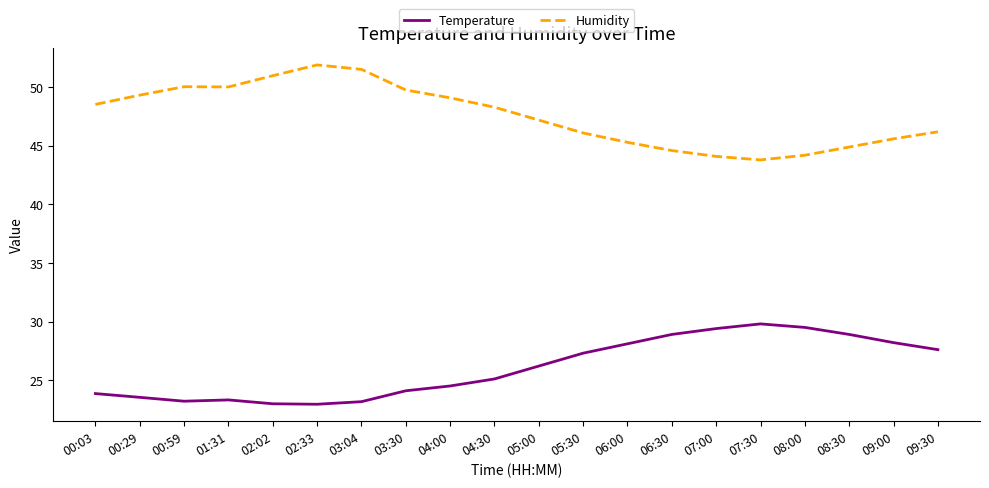

What position from the left is 08:00?

17